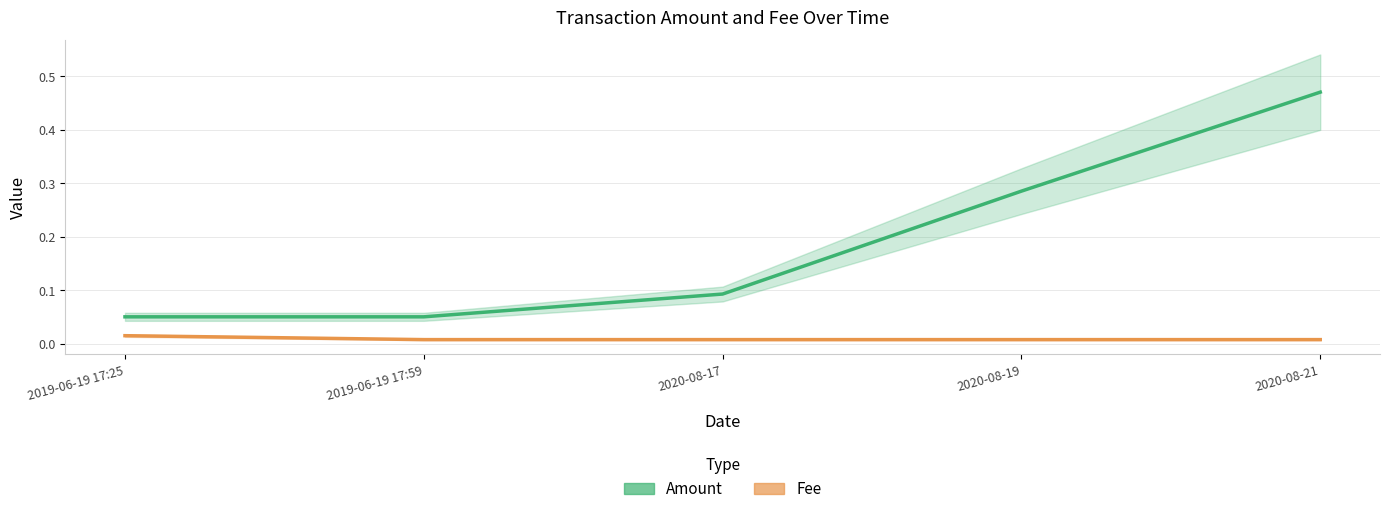

What is the difference between the highest and lowest values at 2020-08-21?

0.5